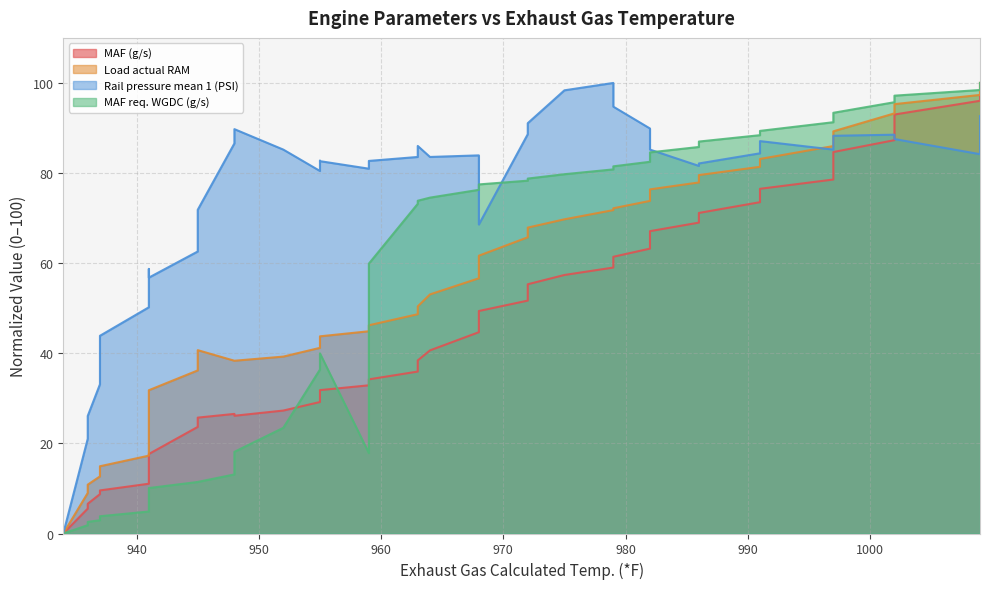

What is the sum of all Load actual RAM values?

2180.0